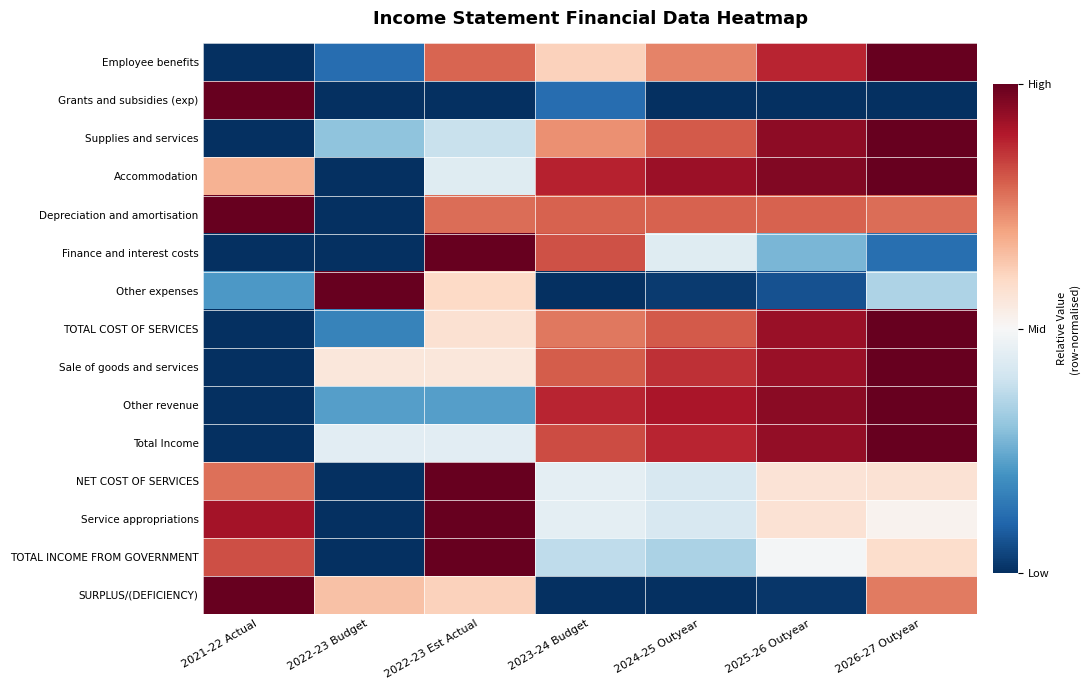

List the series in order of their peak value, highest first.

Employee benefits, Grants and subsidies (exp), Supplies and services, Accommodation, Depreciation and amortisation, Finance and interest costs, Other expenses, TOTAL COST OF SERVICES, Sale of goods and services, Other revenue, Total Income, NET COST OF SERVICES, Service appropriations, TOTAL INCOME FROM GOVERNMENT, SURPLUS/(DEFICIENCY)